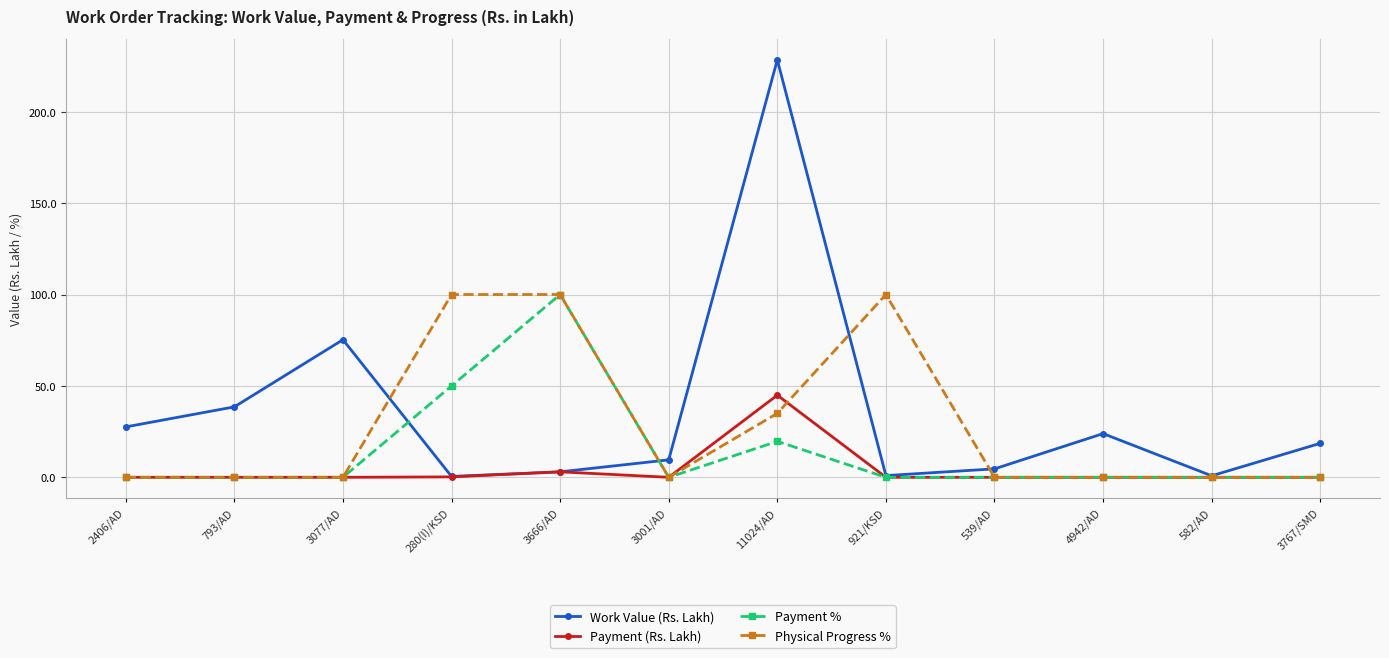

Which series changed the most between 2406/AD and 921/KSD?

Physical Progress %